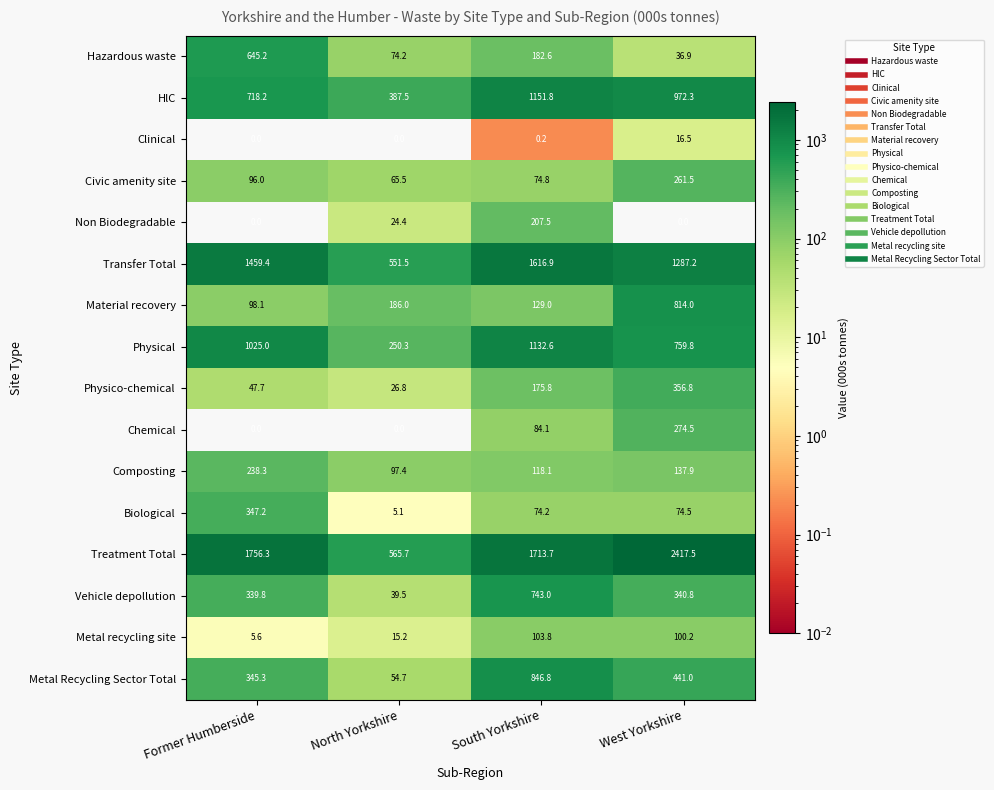

Which series has the largest total across all categories?

Treatment Total